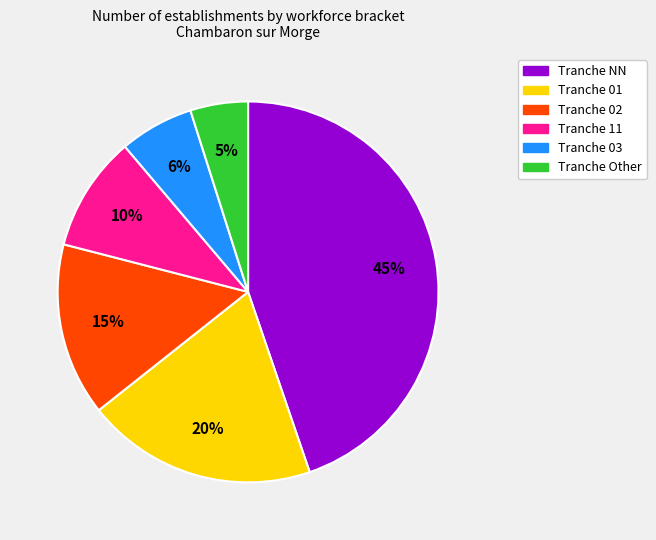

Does any single category account for the majority?

No